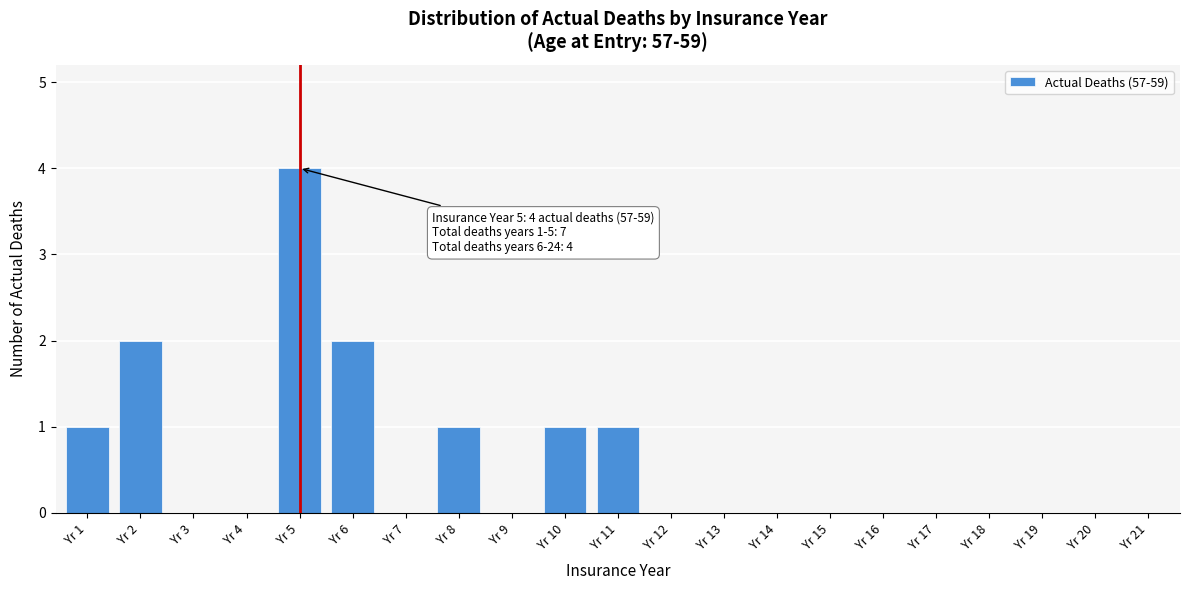

Reading right to left, list all the values displayed in this chart.

Yr 21=0	Yr 20=0	Yr 19=0	Yr 18=0	Yr 17=0	Yr 16=0	Yr 15=0	Yr 14=0	Yr 13=0	Yr 12=0	Yr 11=1	Yr 10=1	Yr 9=0	Yr 8=1	Yr 7=0	Yr 6=2	Yr 5=4	Yr 4=0	Yr 3=0	Yr 2=2	Yr 1=1